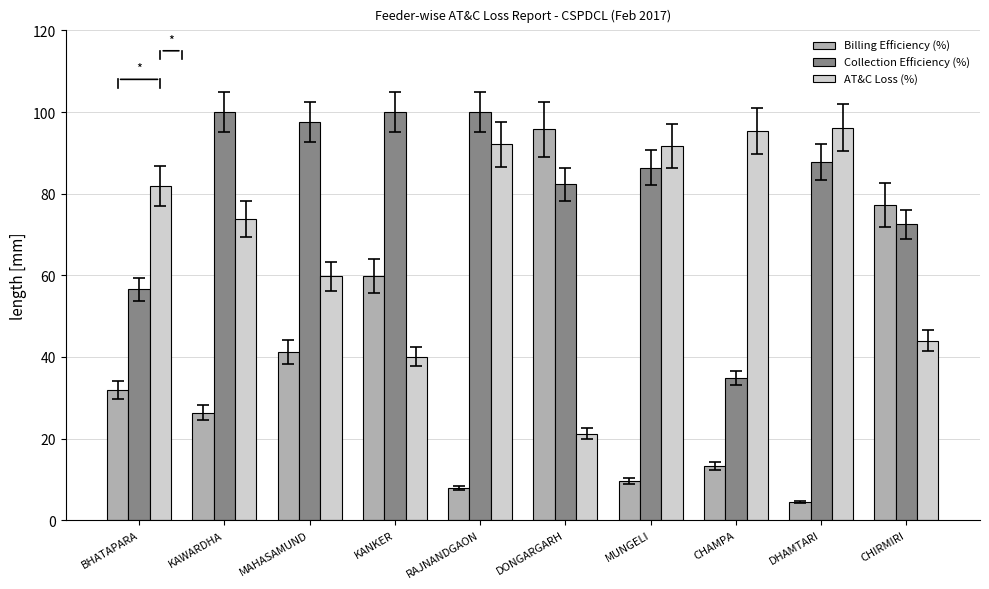

The AT&C Loss (%) series shows 30.1 at DHAMTARI. True or false?

False